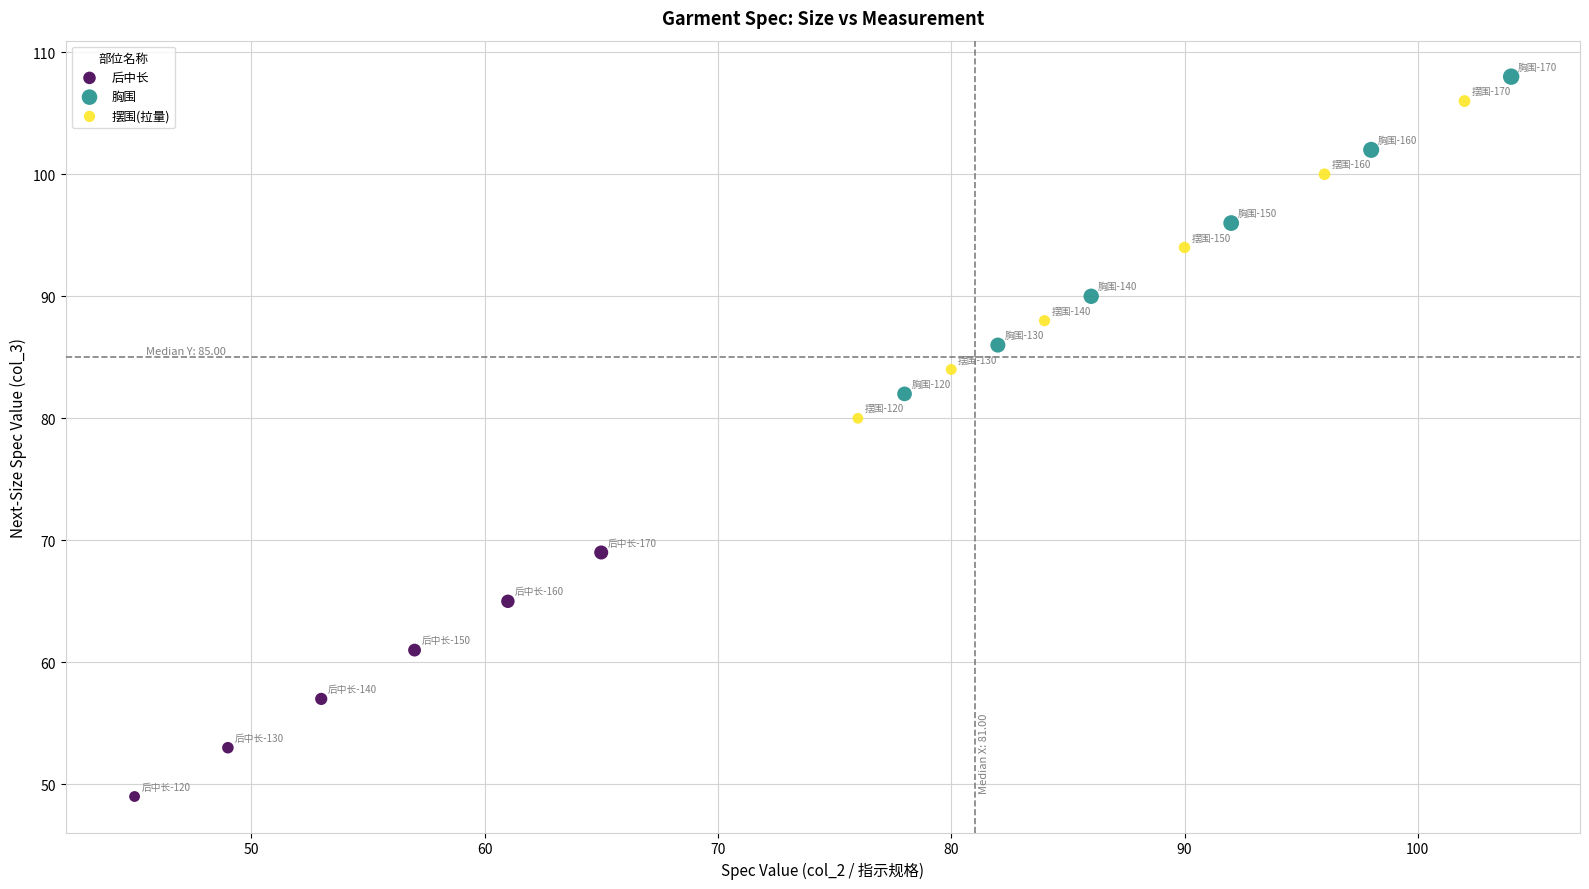

Which series reaches the minimum Y coordinate?

后中长